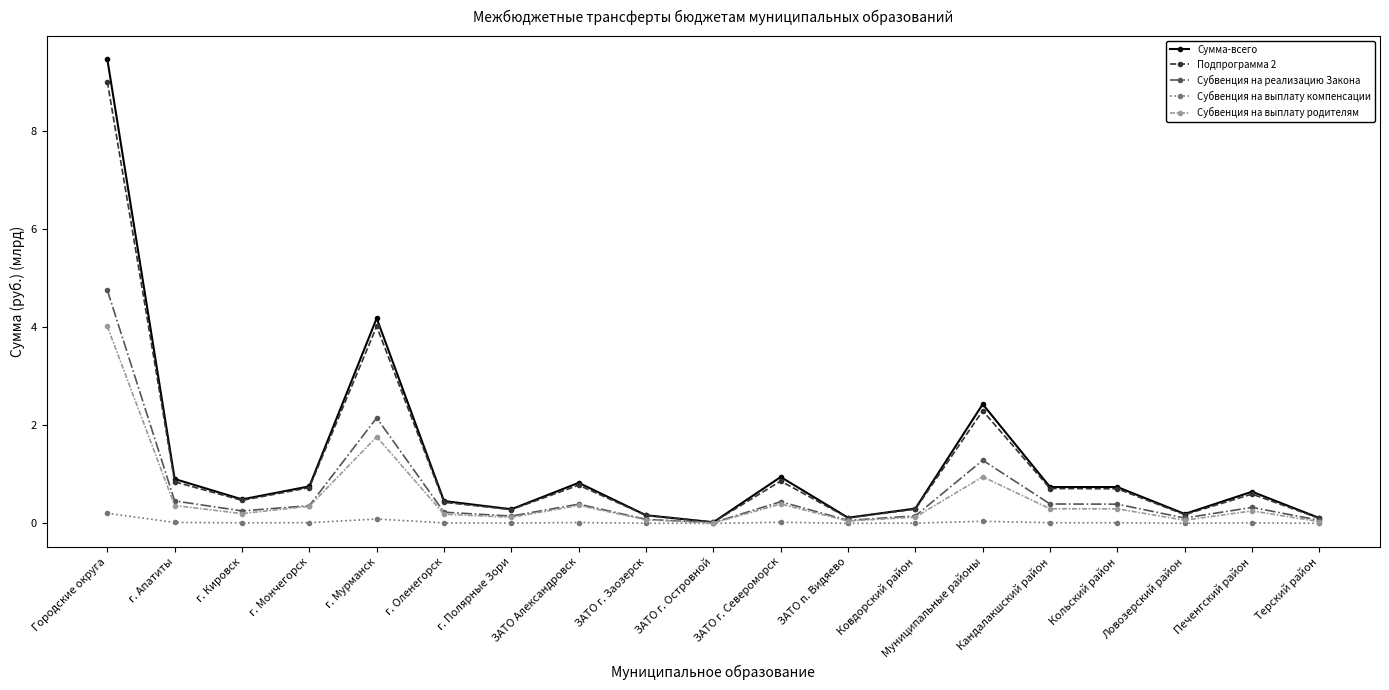

Which label corresponds to the largest value in the chart?

Городские округа